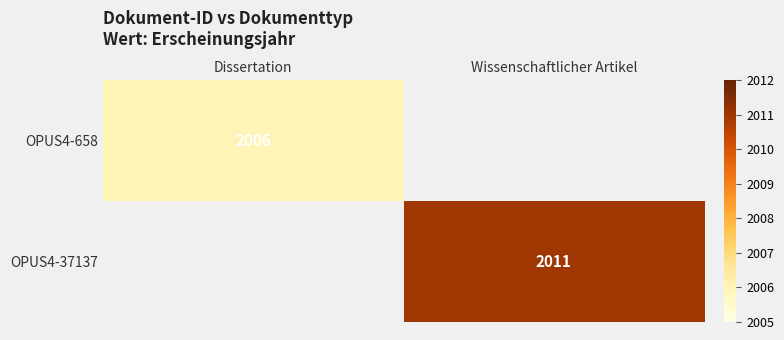

The OPUS4-37137 series shows 2011 at Wissenschaftlicher Artikel. True or false?

True